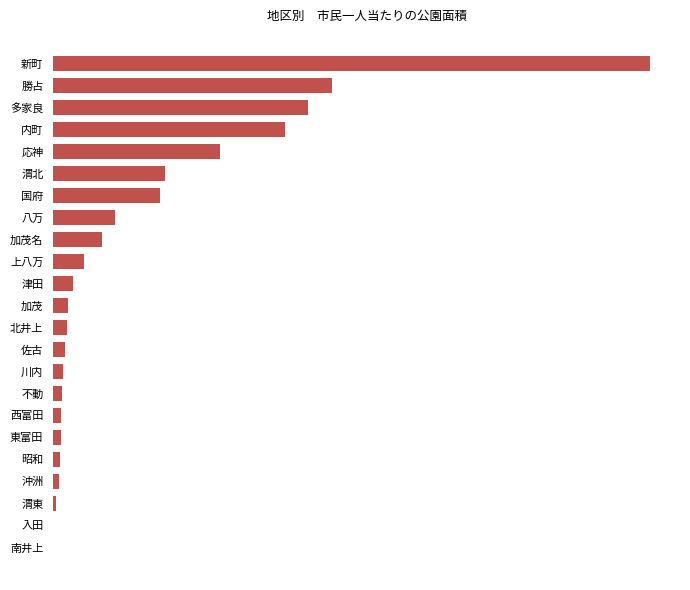

Are the bars horizontal?

Yes